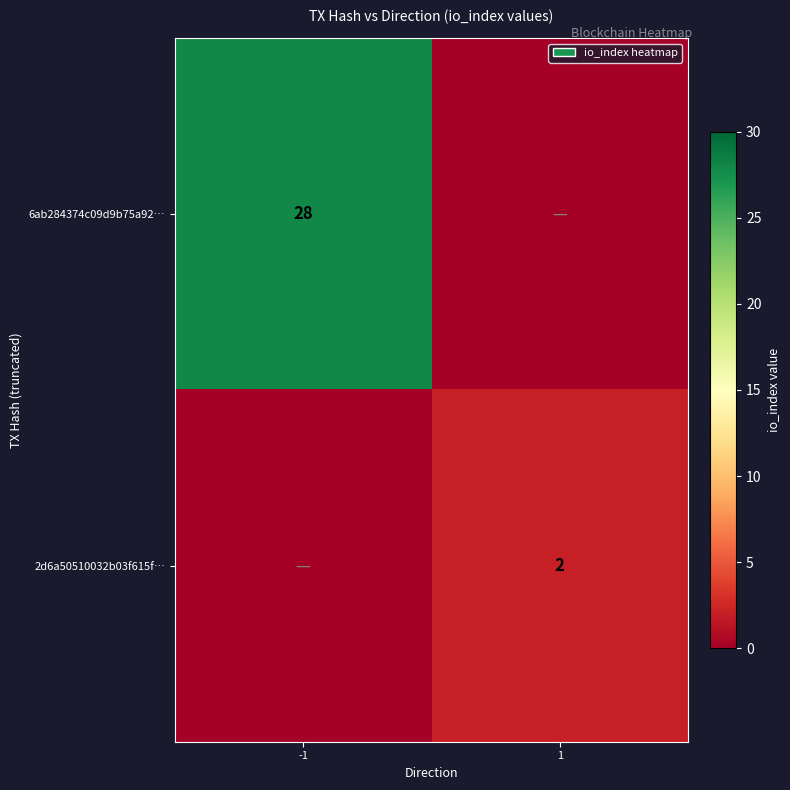

The 2d6a50510032b03f615f… series shows 1 at 1. True or false?

False